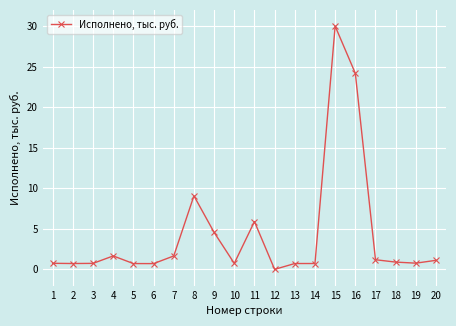

Count the number of categories in the chart.

20